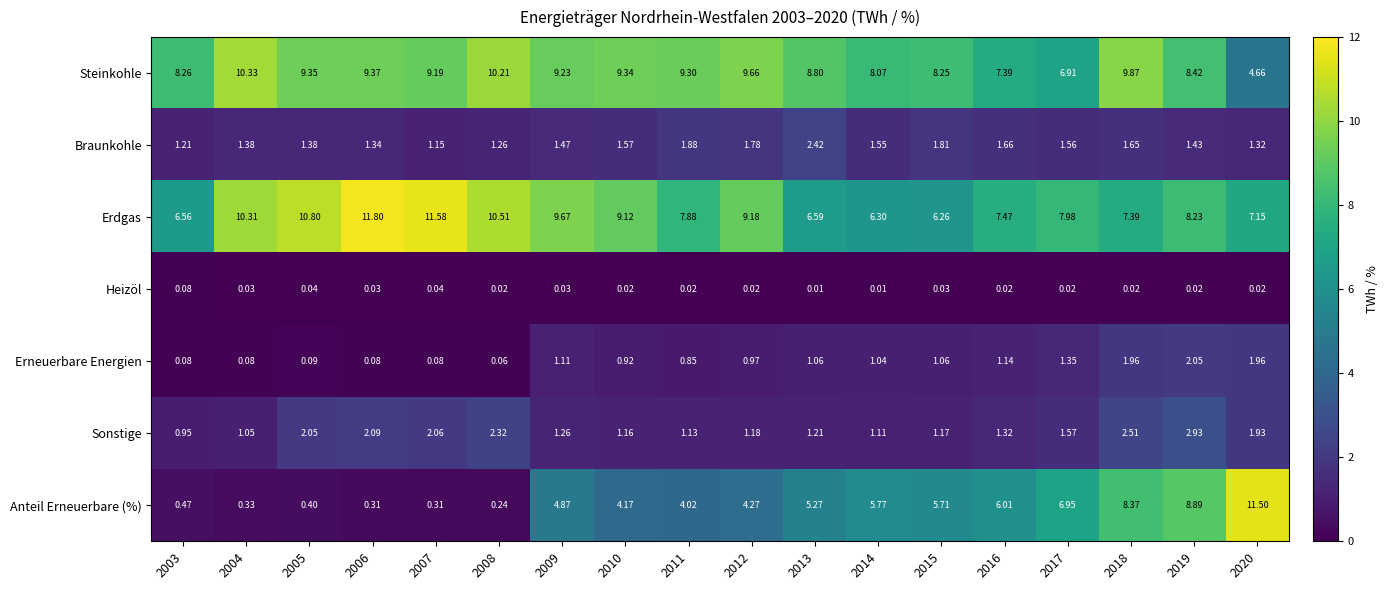

Rank the series at 2009 from lowest to highest value.

Heizöl, Erneuerbare Energien, Sonstige, Braunkohle, Anteil Erneuerbare (%), Steinkohle, Erdgas